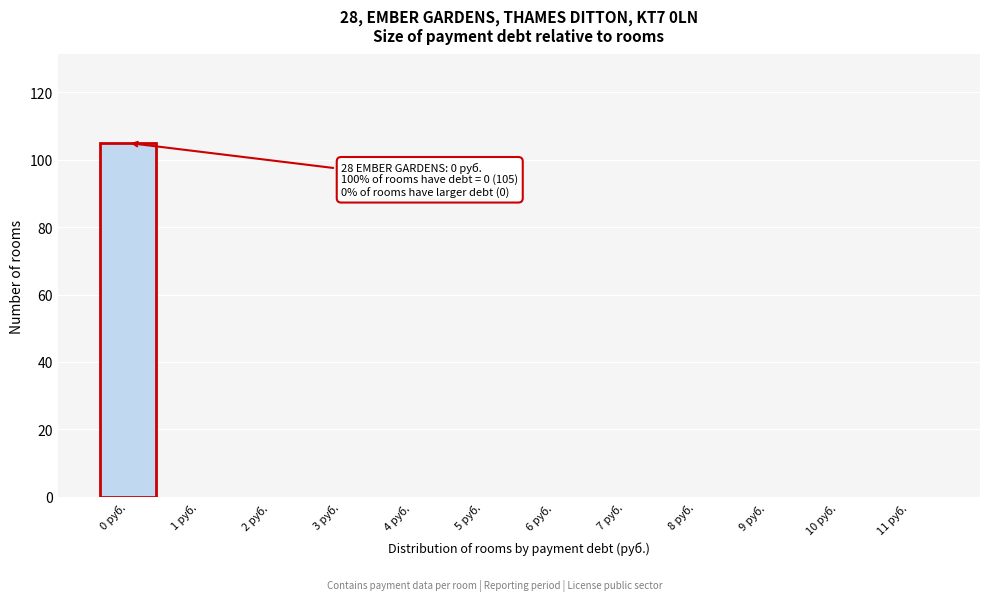

Reading right to left, extract all data points from this chart.

11 руб.=0	10 руб.=0	9 руб.=0	8 руб.=0	7 руб.=0	6 руб.=0	5 руб.=0	4 руб.=0	3 руб.=0	2 руб.=0	1 руб.=0	0 руб.=105